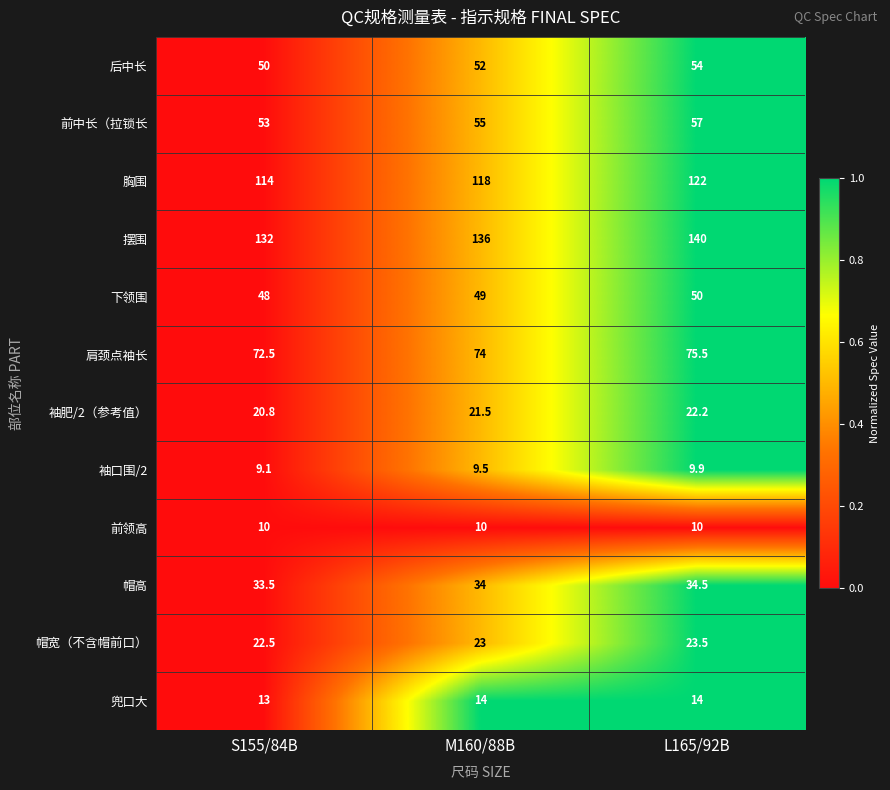

At how many categories does at least one series exceed 51?

3